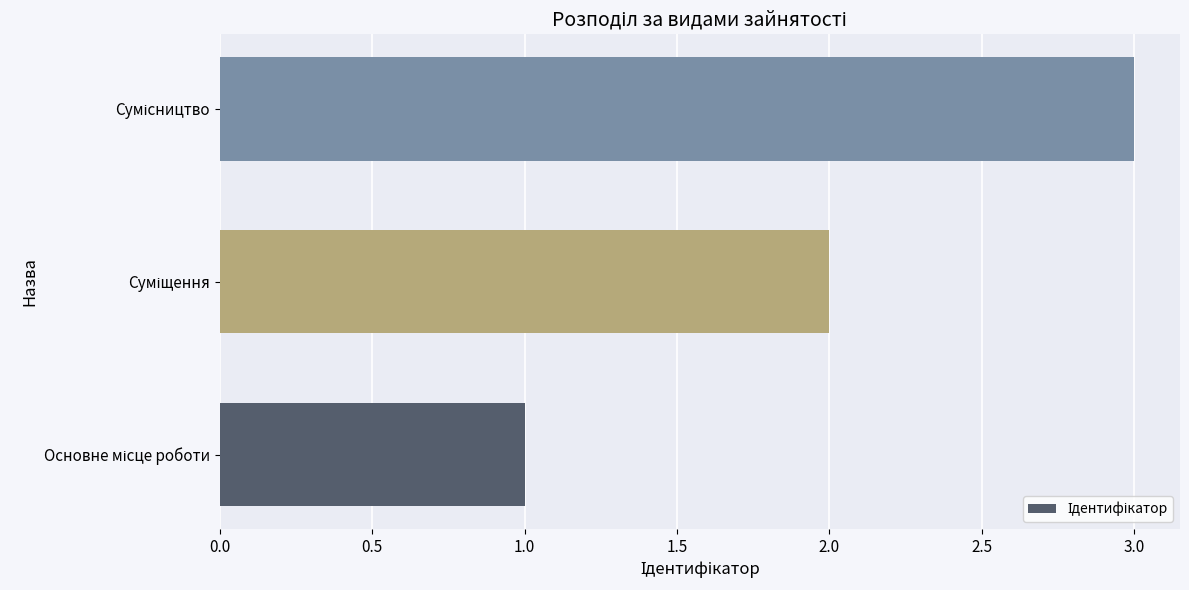

What is the maximum value shown in the chart?

3